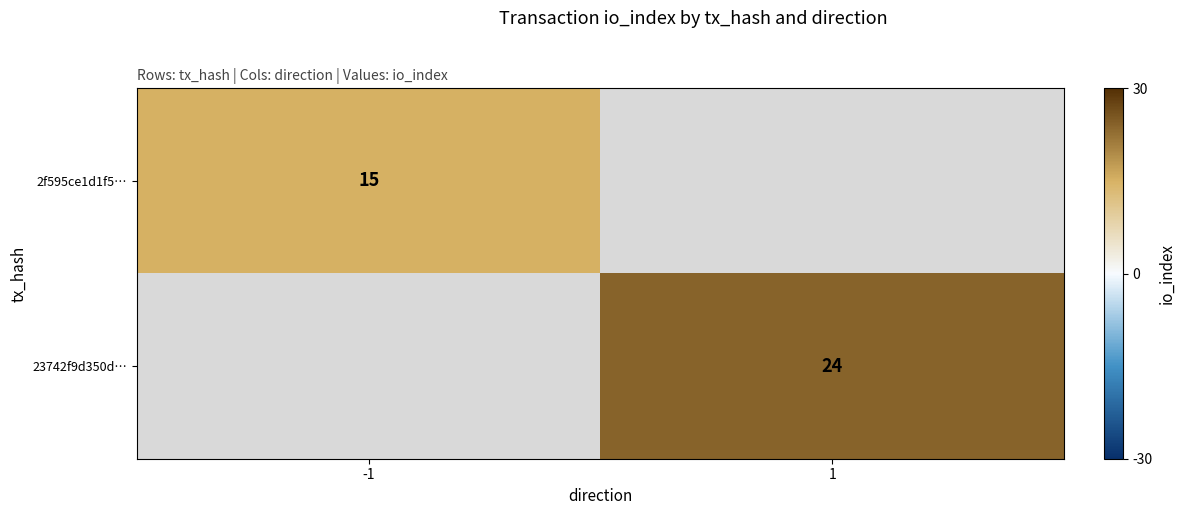

True or false: 23742f9d350d… has a value of 15.0 at 1.

False